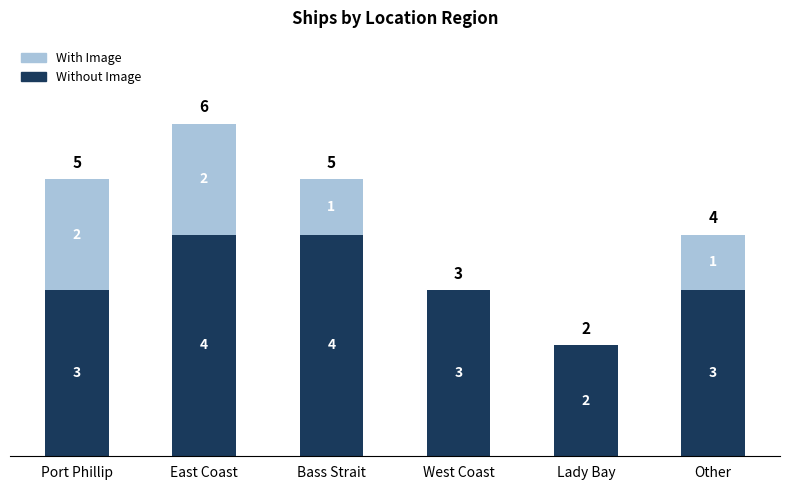

Reading left to right, list the values for the Without Image series.

Port Phillip=3	East Coast=4	Bass Strait=4	West Coast=3	Lady Bay=2	Other=3